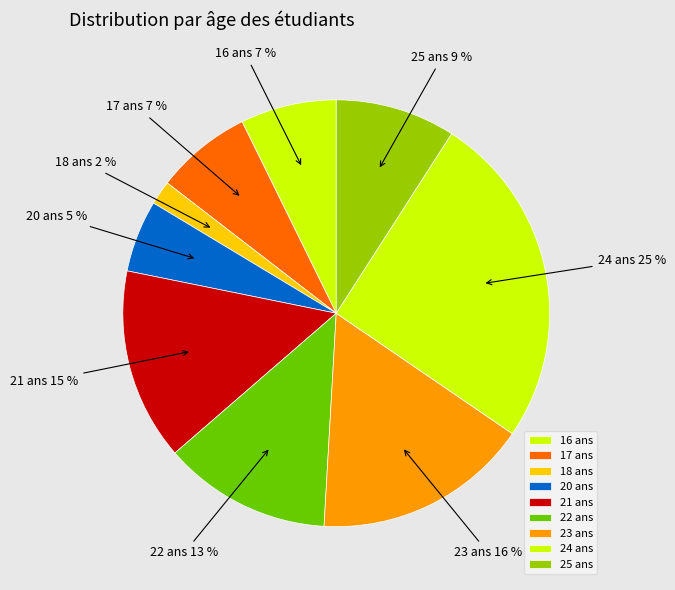

Combined, do 24 and 21 account for over 50%?

No